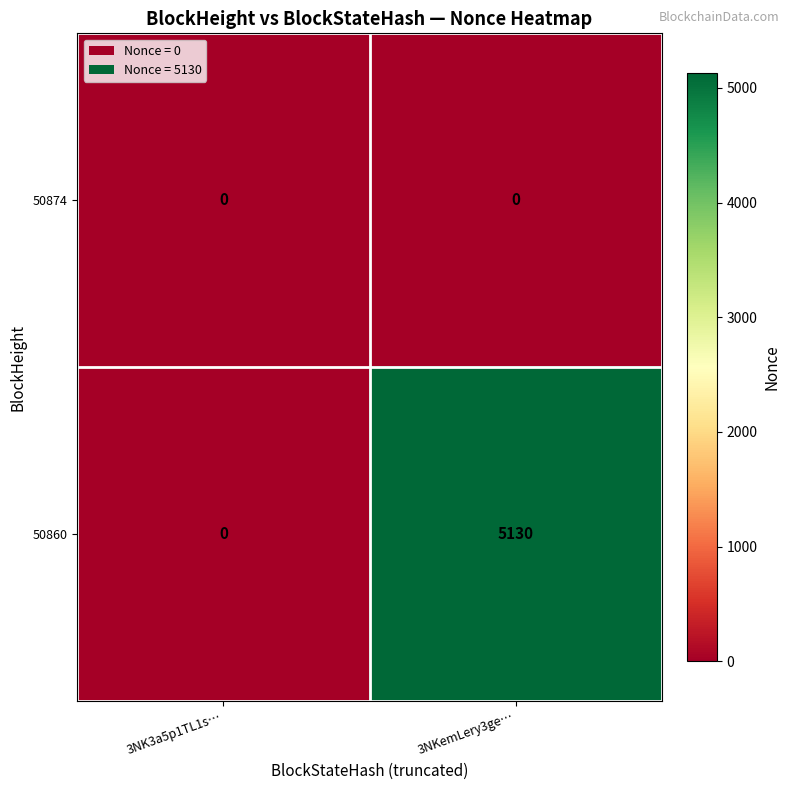

Count the number of categories in the chart.

2